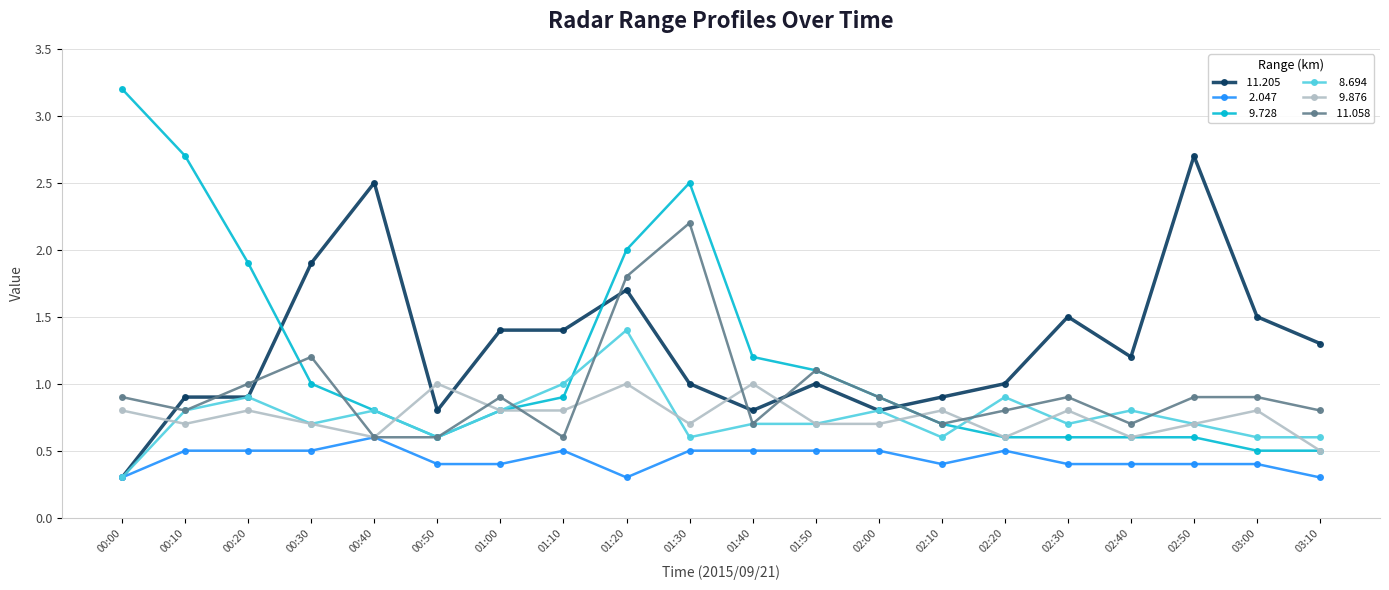

What is the spread (max minus min) of values at 01:30?

2.0